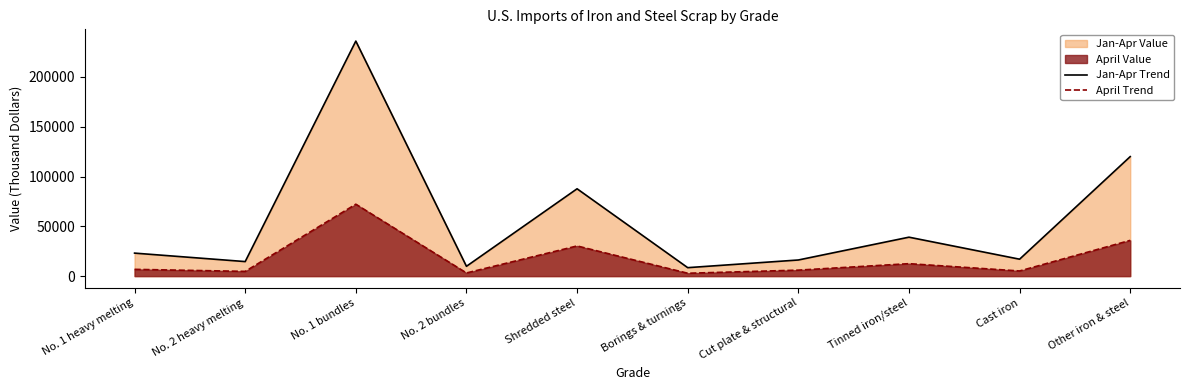

True or false: Jan-Apr Trend has a value of 8500 at Borings & turnings.

True